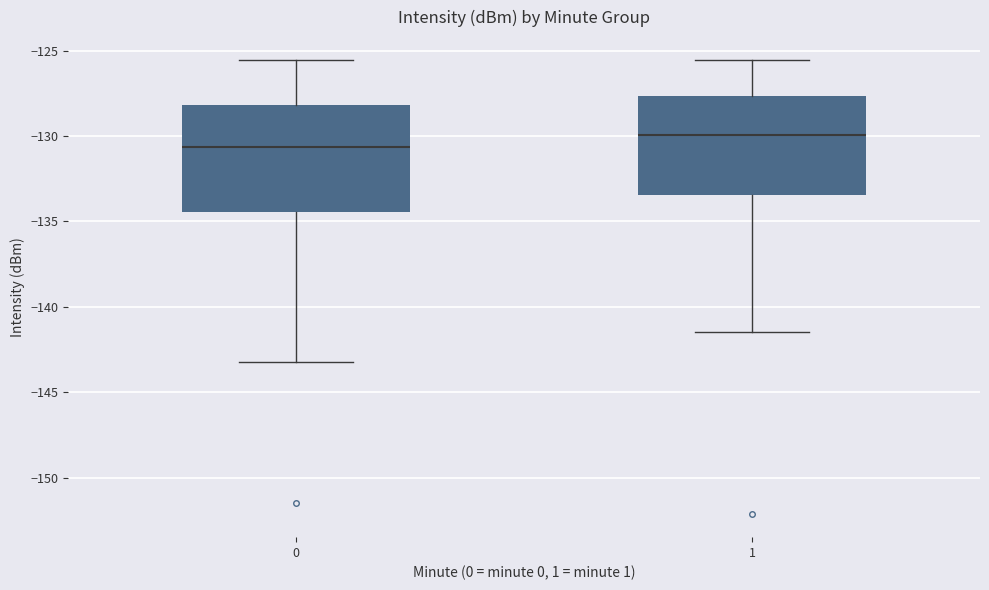

Which box's median line is the lowest?

0